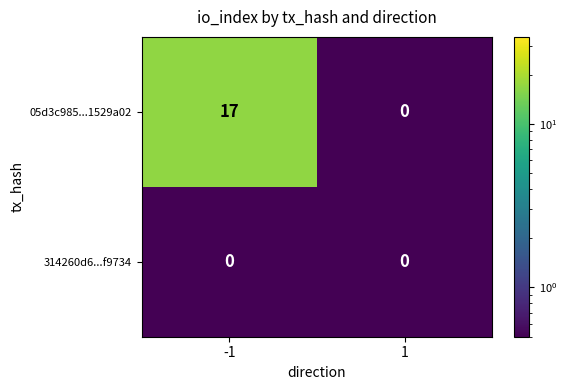

What is the smallest value displayed?

0